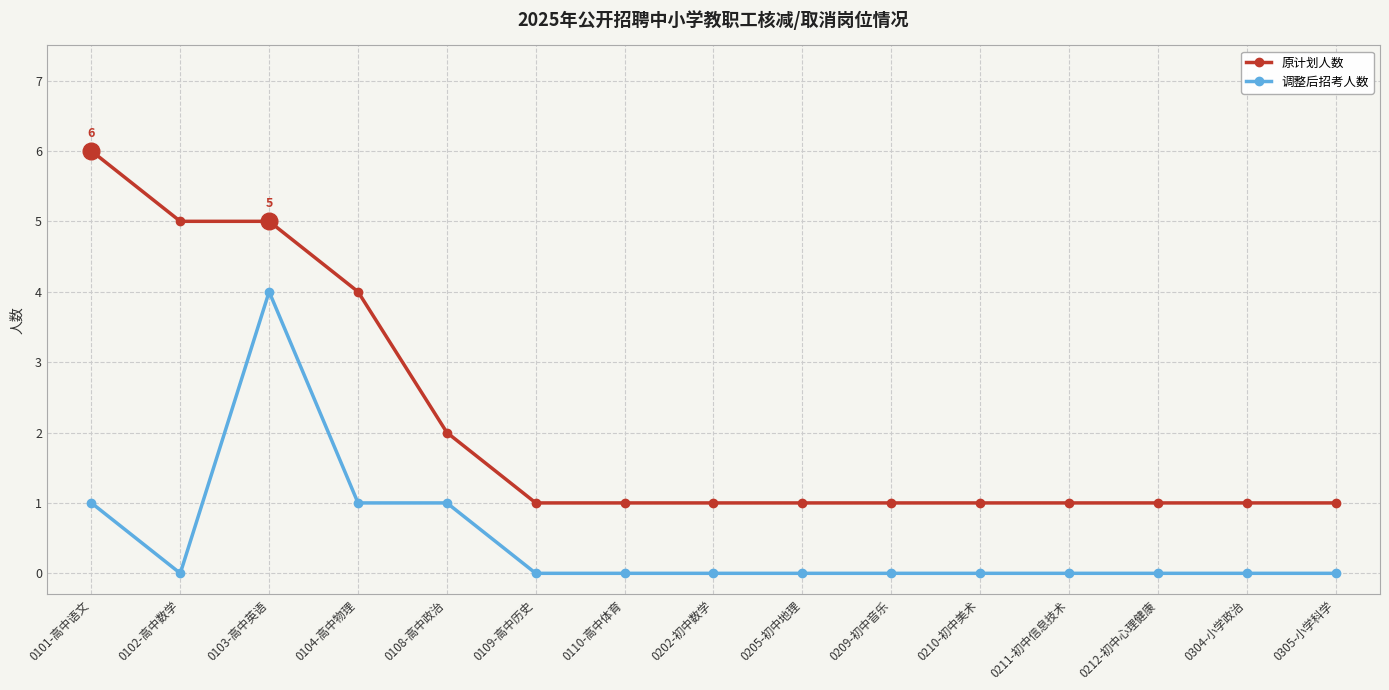

The value of 原计划人数 at 0305-小学科学 is 2. True or false?

False